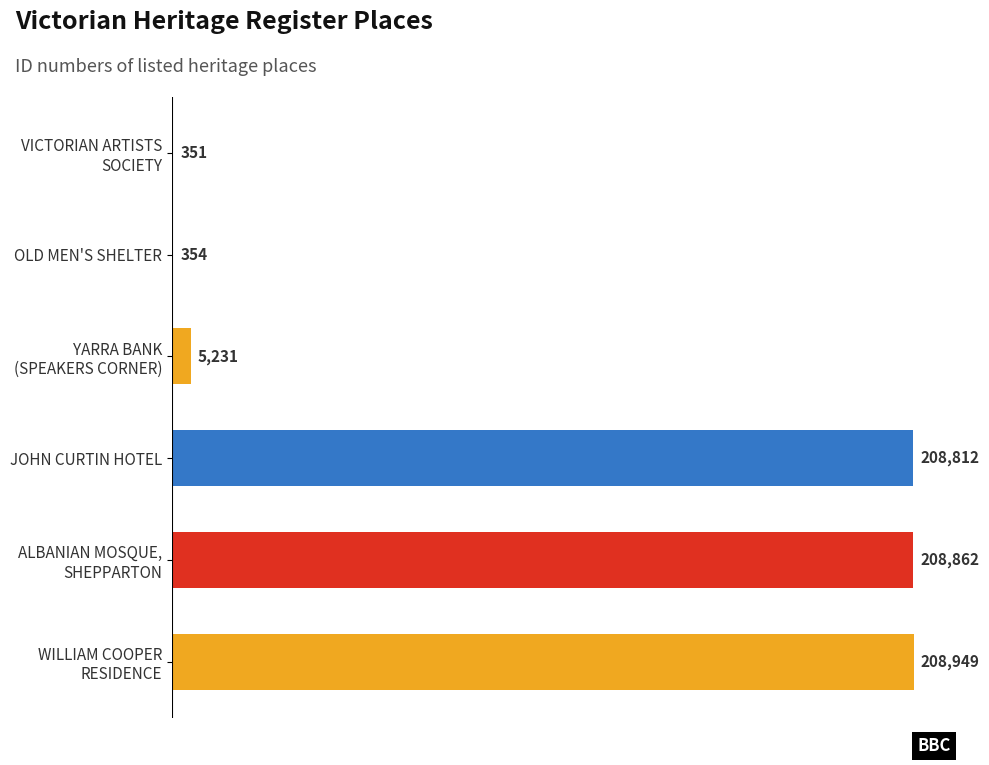

Count the number of data series in this chart.

1